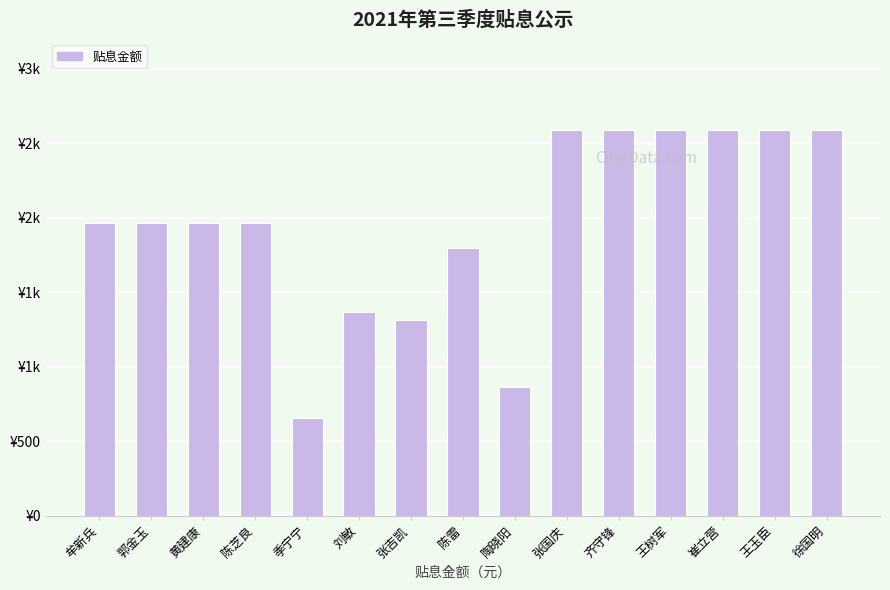

Does the chart contain any negative values?

No